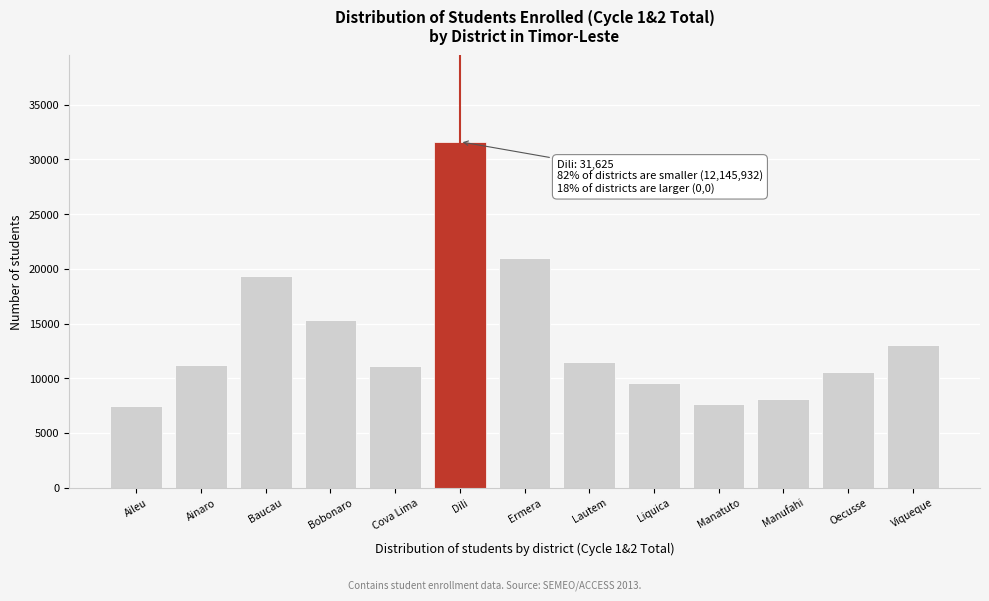

The chart shows a value of 11099 at Cova Lima. True or false?

True